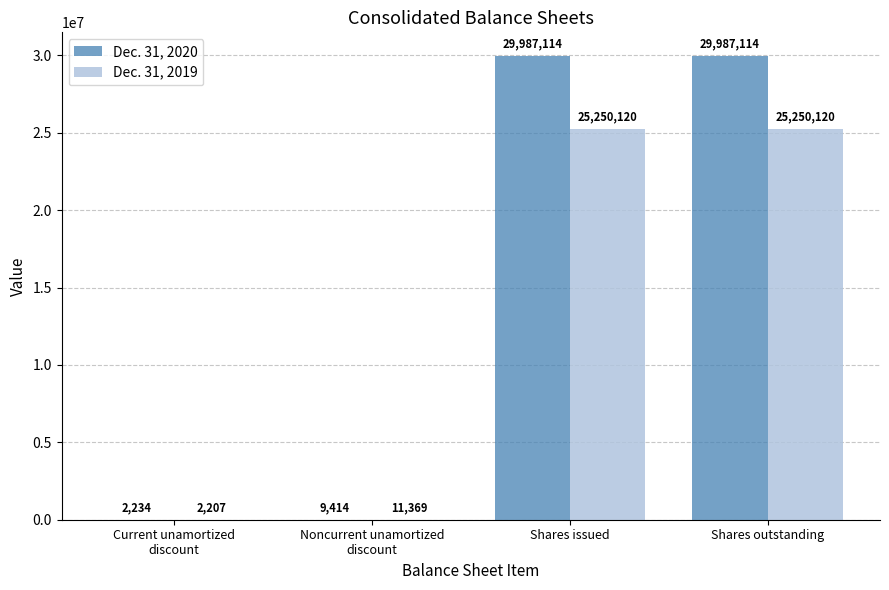

What is the sum of the Dec. 31, 2019 values at Shares issued and Noncurrent unamortized
discount?

25261489